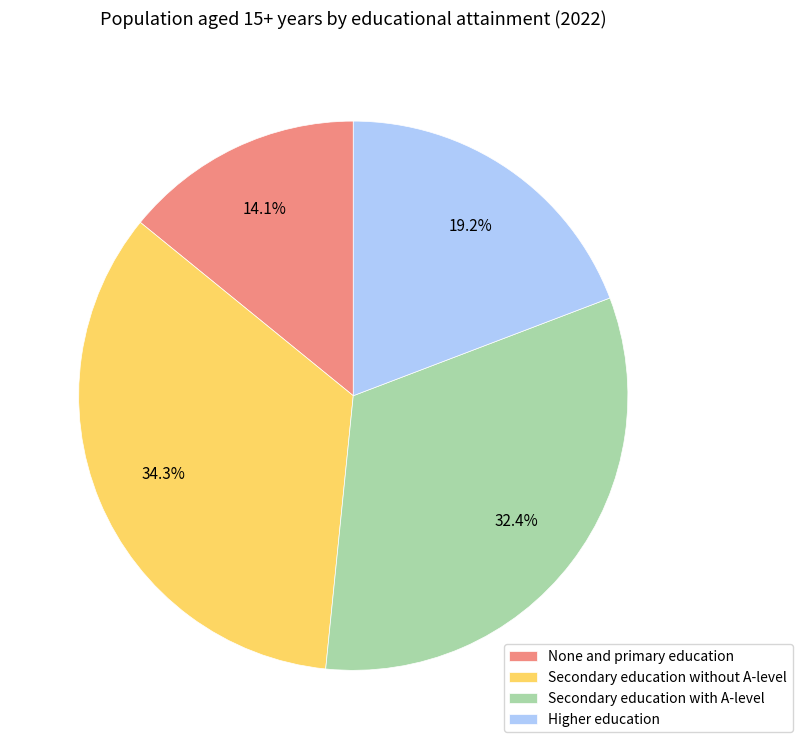

Between Secondary education with A-level and Higher education, which is larger?

Secondary education with A-level